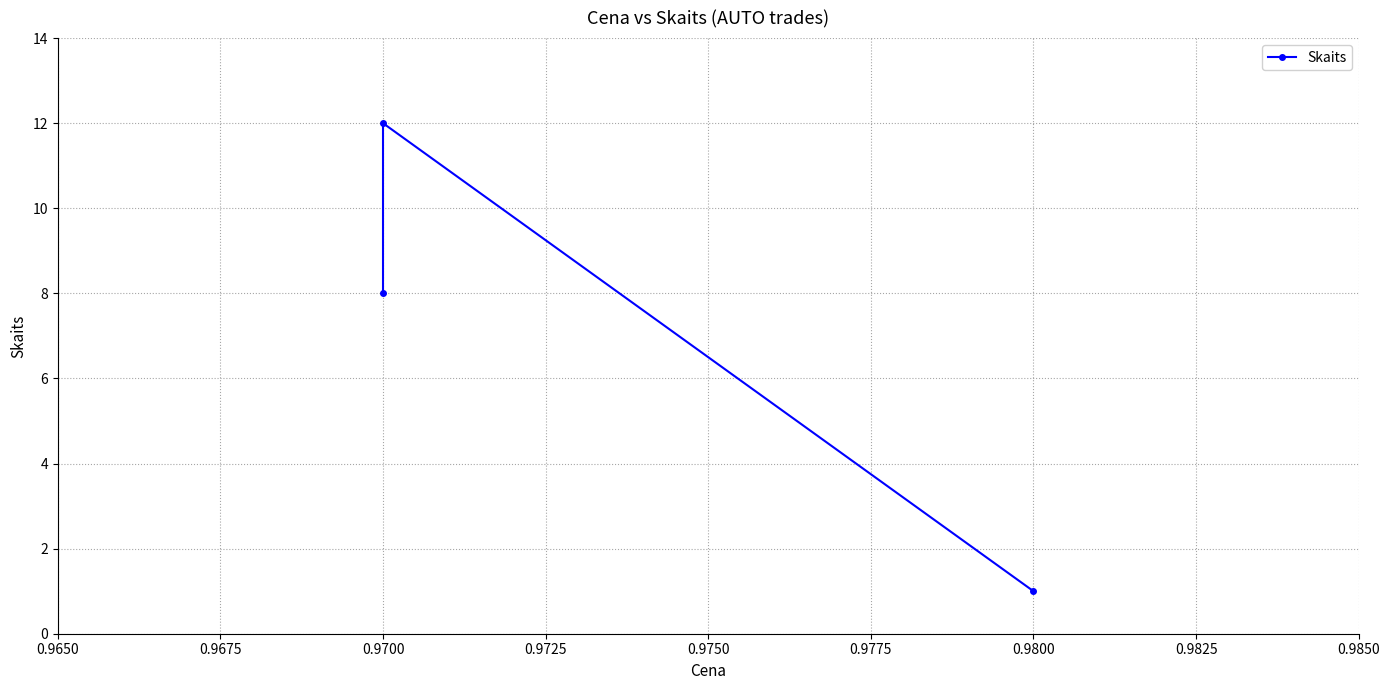

What is the sum of all values?

21